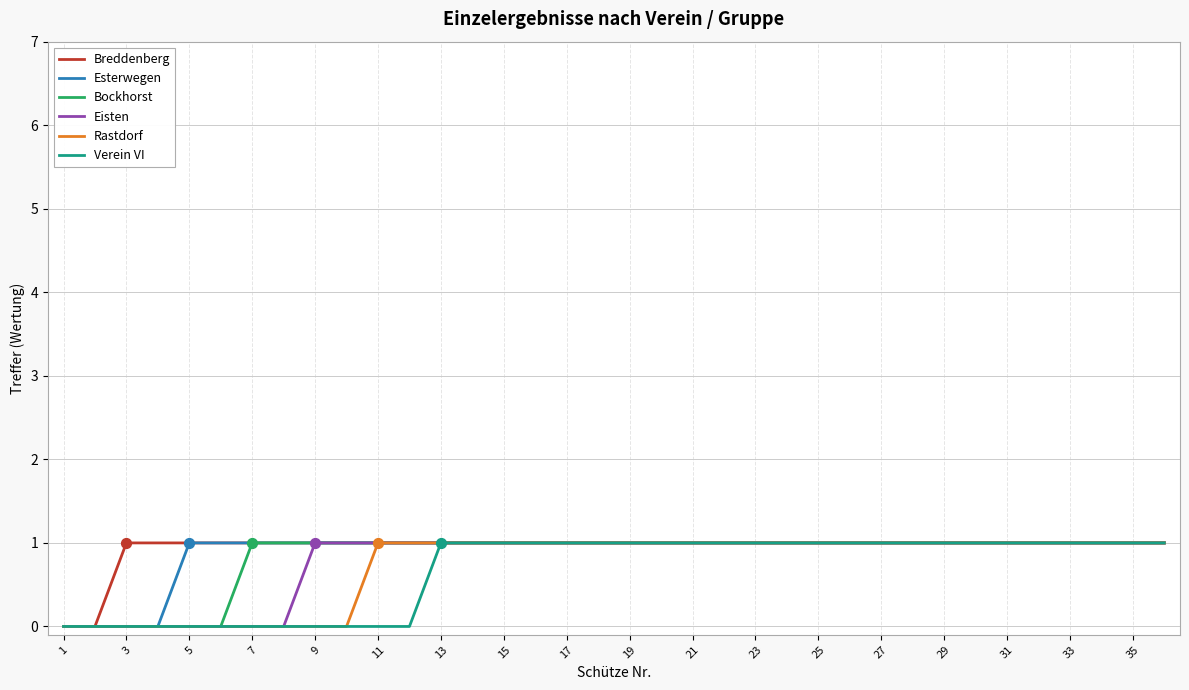

Does the chart have visible grid lines?

Yes